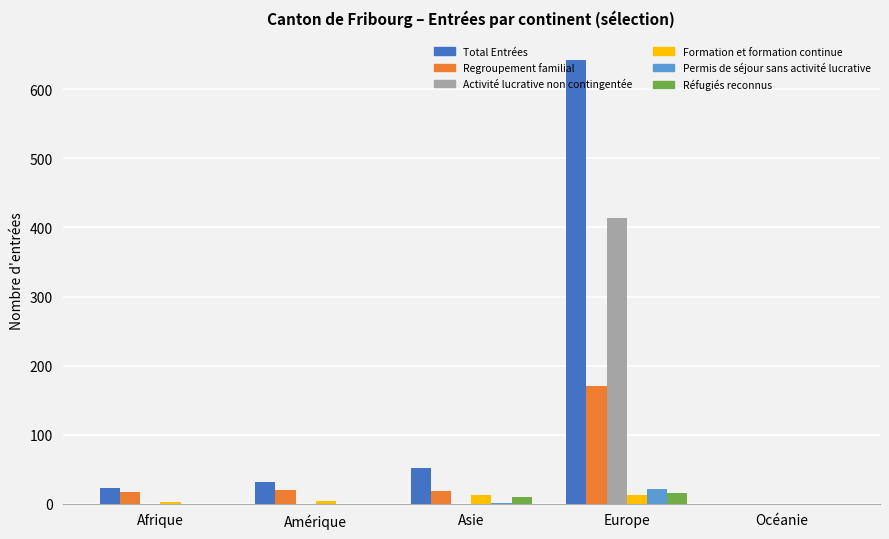

True or false: Regroupement familial has a value of 17 at Afrique.

True